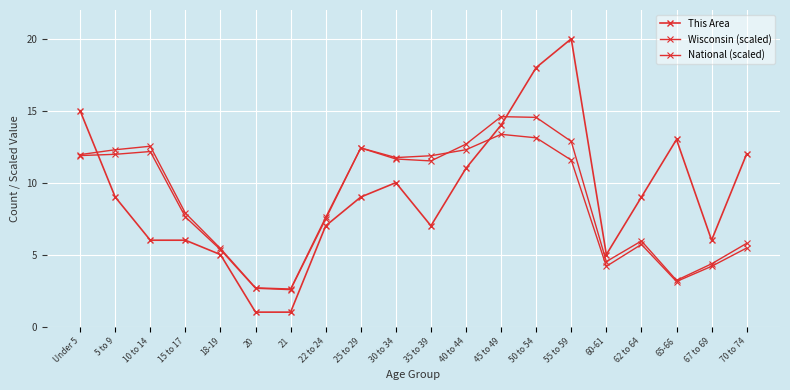

How many lines are shown in the chart?

3